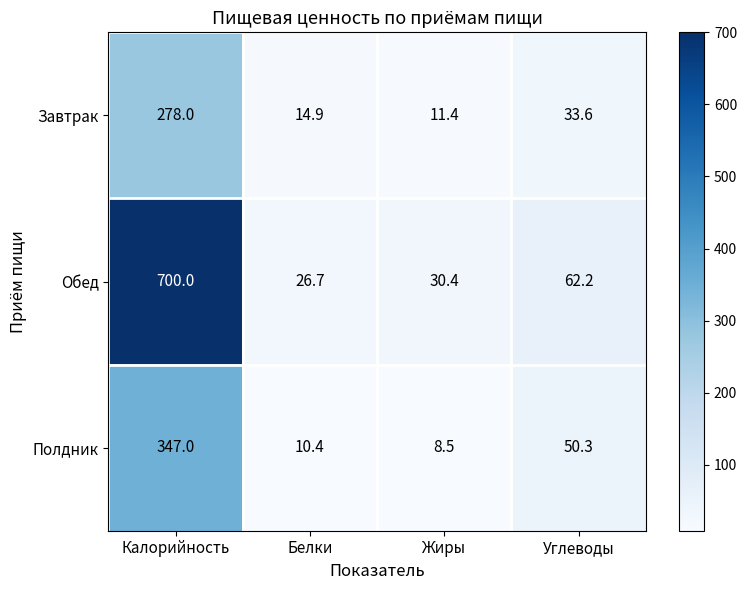

Is it true that Полдник equals 8.5 at Жиры?

True